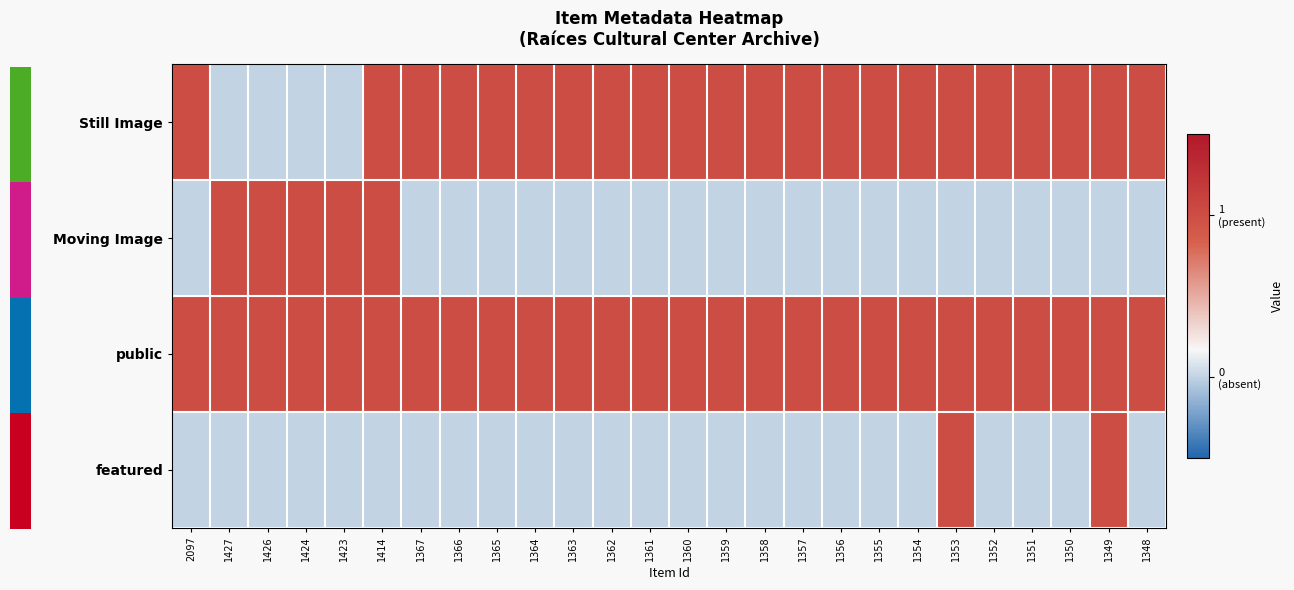

Which series has the largest range (max minus min)?

Still Image